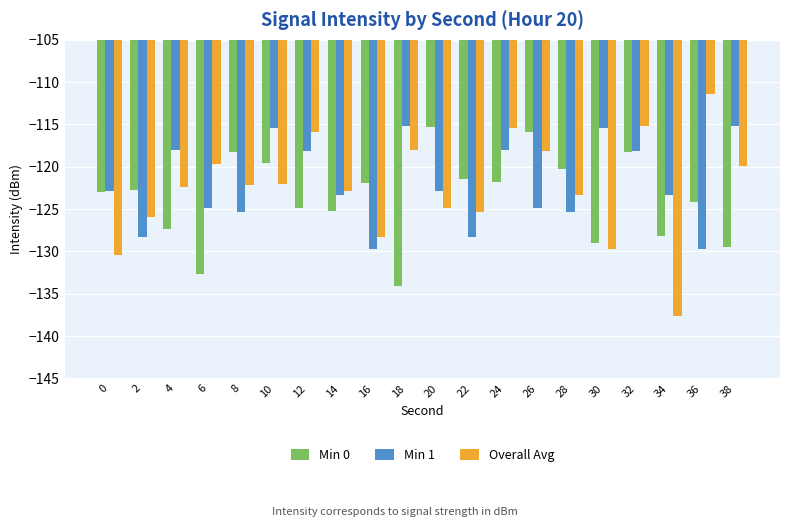

What is the total value across all series at 28?

-368.9